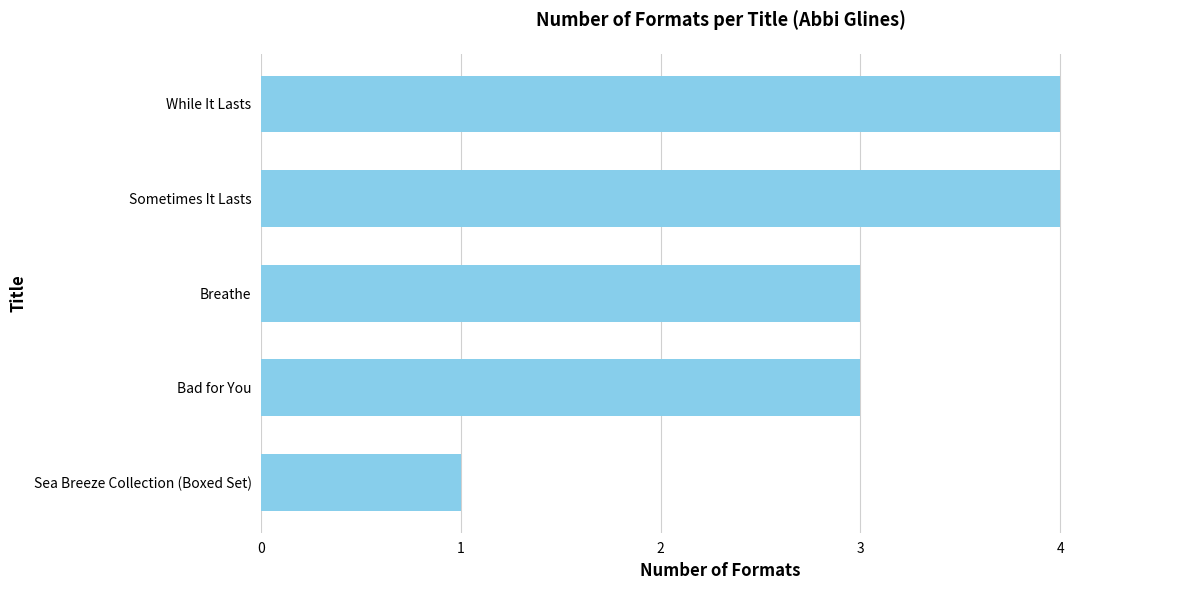

Are the bars grouped side by side (vs. stacked)?

No